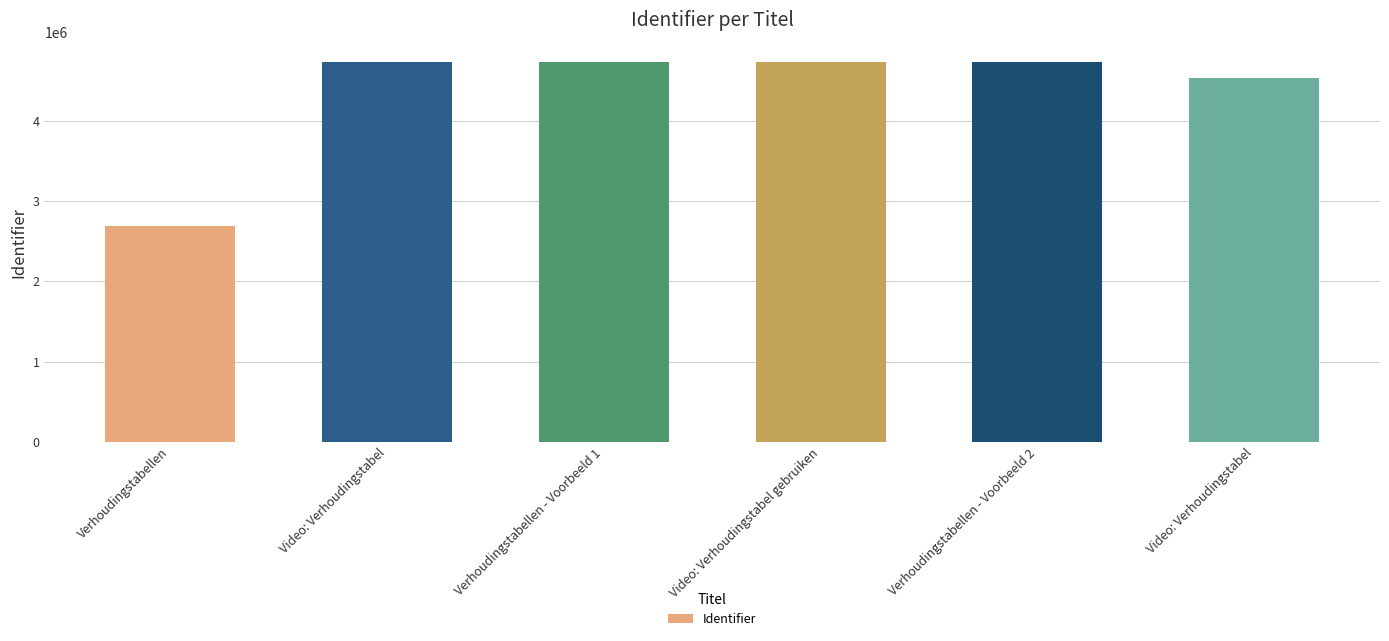

What is the change in value from Video: Verhoudingstabel gebruiken to Video: Verhoudingstabel?

-204949